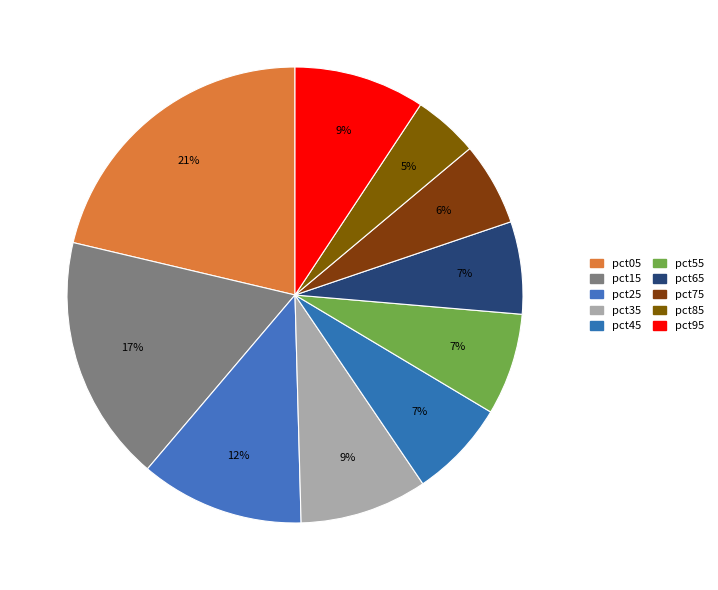

To the nearest percent, what is the difference between the pct35 and pct65 slice percentages?

2%